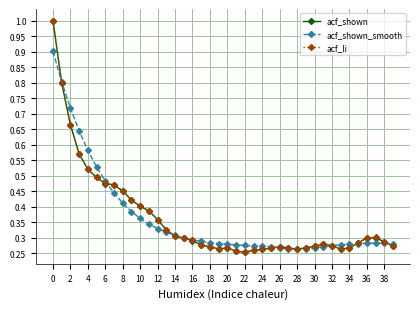

List the series in order of their overall mean, highest first.

acf_shown_smooth, acf_li, acf_shown